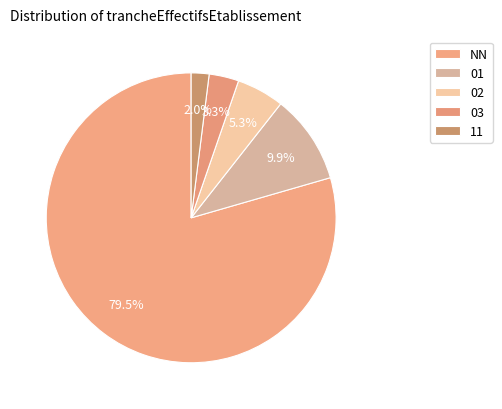

What is the total percentage of 01 and 02?

15.2%